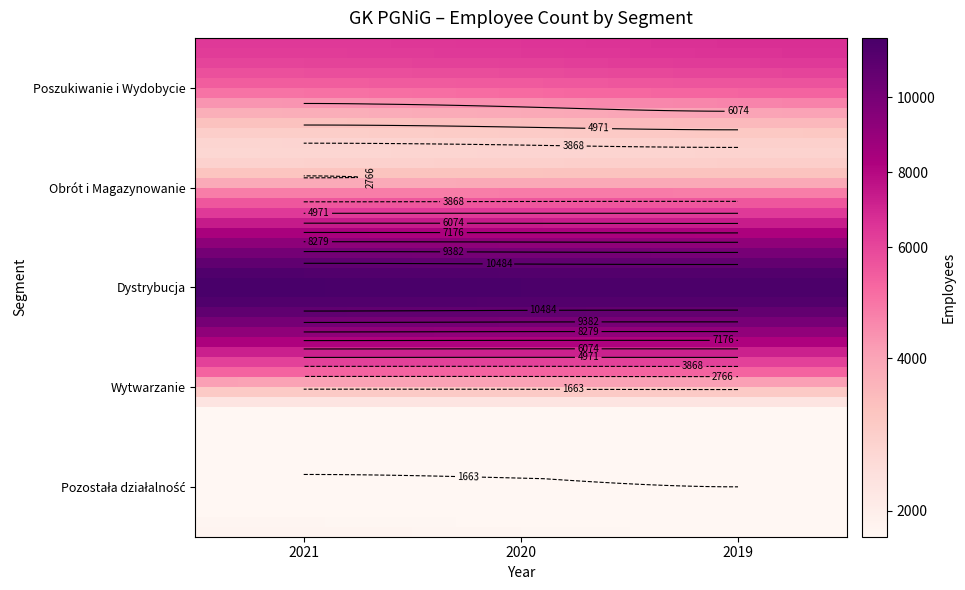

List the labels in order of Pozostała działalność value, smallest first.

2019, 2020, 2021